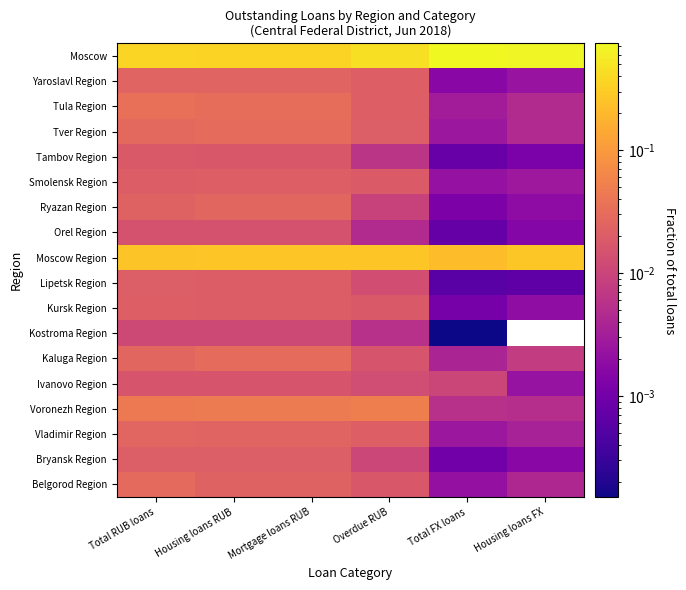

Reading right to left, extract all data points from this chart.

Belgorod Region: Housing loans FX=0.0	Total FX loans=0.0	Overdue RUB=0.0	Mortgage loans RUB=0.0	Housing loans RUB=0.0	Total RUB loans=0.0
Bryansk Region: Housing loans FX=0.0	Total FX loans=0.0	Overdue RUB=0.0	Mortgage loans RUB=0.0	Housing loans RUB=0.0	Total RUB loans=0.0
Vladimir Region: Housing loans FX=0.0	Total FX loans=0.0	Overdue RUB=0.0	Mortgage loans RUB=0.0	Housing loans RUB=0.0	Total RUB loans=0.0
Voronezh Region: Housing loans FX=0.0	Total FX loans=0.0	Overdue RUB=0.1	Mortgage loans RUB=0.0	Housing loans RUB=0.0	Total RUB loans=0.0
Ivanovo Region: Housing loans FX=0.0	Total FX loans=0.0	Overdue RUB=0.0	Mortgage loans RUB=0.0	Housing loans RUB=0.0	Total RUB loans=0.0
Kaluga Region: Housing loans FX=0.0	Total FX loans=0.0	Overdue RUB=0.0	Mortgage loans RUB=0.0	Housing loans RUB=0.0	Total RUB loans=0.0
Kostroma Region: Housing loans FX=0.0	Total FX loans=0.0	Overdue RUB=0.0	Mortgage loans RUB=0.0	Housing loans RUB=0.0	Total RUB loans=0.0
Kursk Region: Housing loans FX=0.0	Total FX loans=0.0	Overdue RUB=0.0	Mortgage loans RUB=0.0	Housing loans RUB=0.0	Total RUB loans=0.0
Lipetsk Region: Housing loans FX=0.0	Total FX loans=0.0	Overdue RUB=0.0	Mortgage loans RUB=0.0	Housing loans RUB=0.0	Total RUB loans=0.0
Moscow Region: Housing loans FX=0.3	Total FX loans=0.2	Overdue RUB=0.3	Mortgage loans RUB=0.3	Housing loans RUB=0.3	Total RUB loans=0.3
Orel Region: Housing loans FX=0.0	Total FX loans=0.0	Overdue RUB=0.0	Mortgage loans RUB=0.0	Housing loans RUB=0.0	Total RUB loans=0.0
Ryazan Region: Housing loans FX=0.0	Total FX loans=0.0	Overdue RUB=0.0	Mortgage loans RUB=0.0	Housing loans RUB=0.0	Total RUB loans=0.0
Smolensk Region: Housing loans FX=0.0	Total FX loans=0.0	Overdue RUB=0.0	Mortgage loans RUB=0.0	Housing loans RUB=0.0	Total RUB loans=0.0
Tambov Region: Housing loans FX=0.0	Total FX loans=0.0	Overdue RUB=0.0	Mortgage loans RUB=0.0	Housing loans RUB=0.0	Total RUB loans=0.0
Tver Region: Housing loans FX=0.0	Total FX loans=0.0	Overdue RUB=0.0	Mortgage loans RUB=0.0	Housing loans RUB=0.0	Total RUB loans=0.0
Tula Region: Housing loans FX=0.0	Total FX loans=0.0	Overdue RUB=0.0	Mortgage loans RUB=0.0	Housing loans RUB=0.0	Total RUB loans=0.0
Yaroslavl Region: Housing loans FX=0.0	Total FX loans=0.0	Overdue RUB=0.0	Mortgage loans RUB=0.0	Housing loans RUB=0.0	Total RUB loans=0.0
Moscow: Housing loans FX=0.7	Total FX loans=0.7	Overdue RUB=0.5	Mortgage loans RUB=0.3	Housing loans RUB=0.3	Total RUB loans=0.4